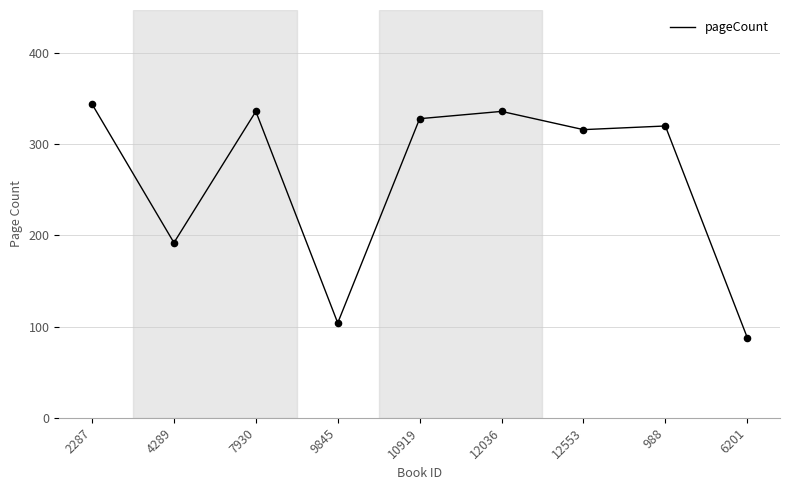

What is the ratio of the value at 4289 to the value at 12036?

0.6